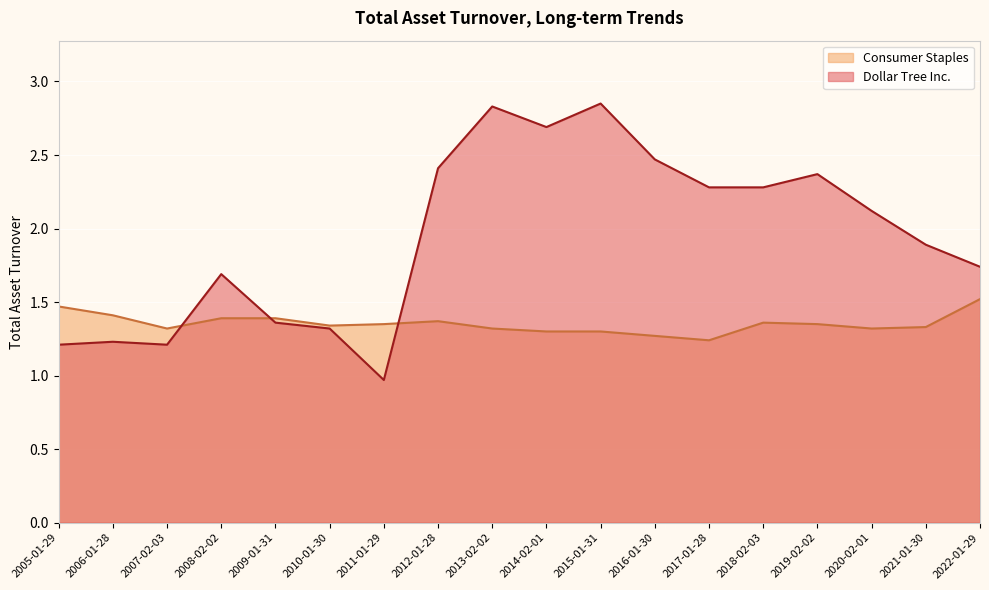

What is the spread (max minus min) of values at 2008-02-02?

0.3